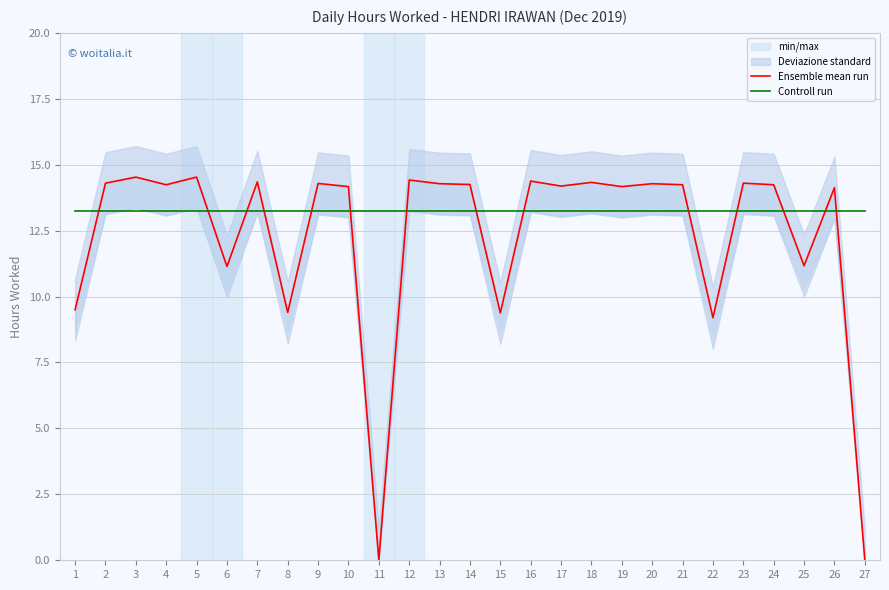

Which series has the largest range (max minus min)?

Ensemble mean run